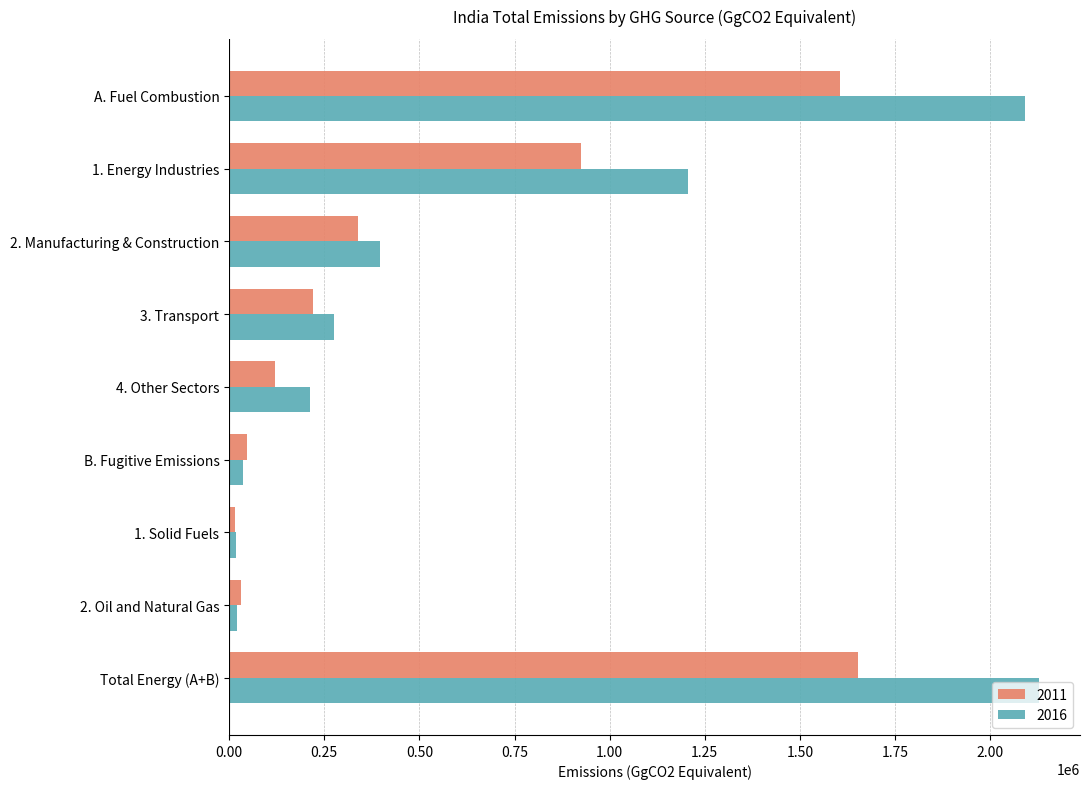

At which label is 2011 closest to 834158?

1. Energy Industries